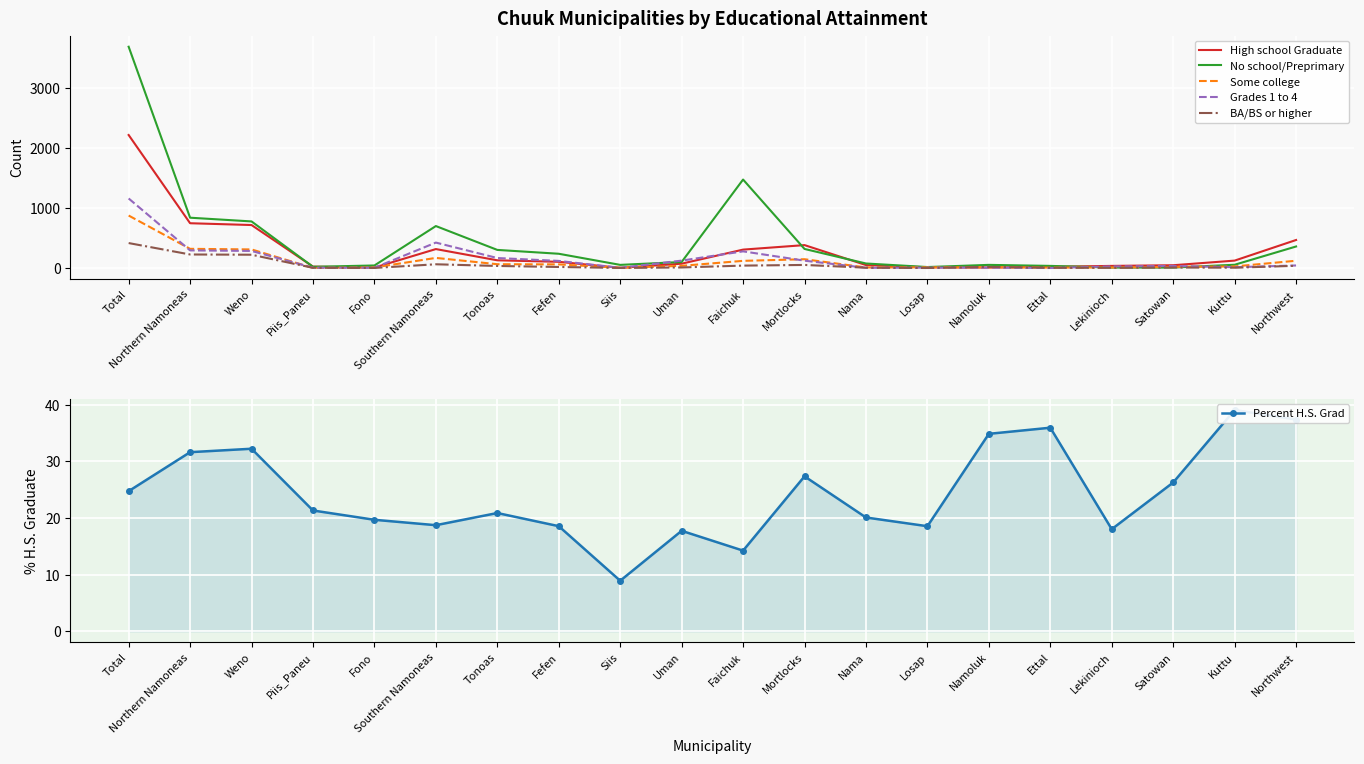

Which has a higher value, Uman or Faichuk?

Faichuk